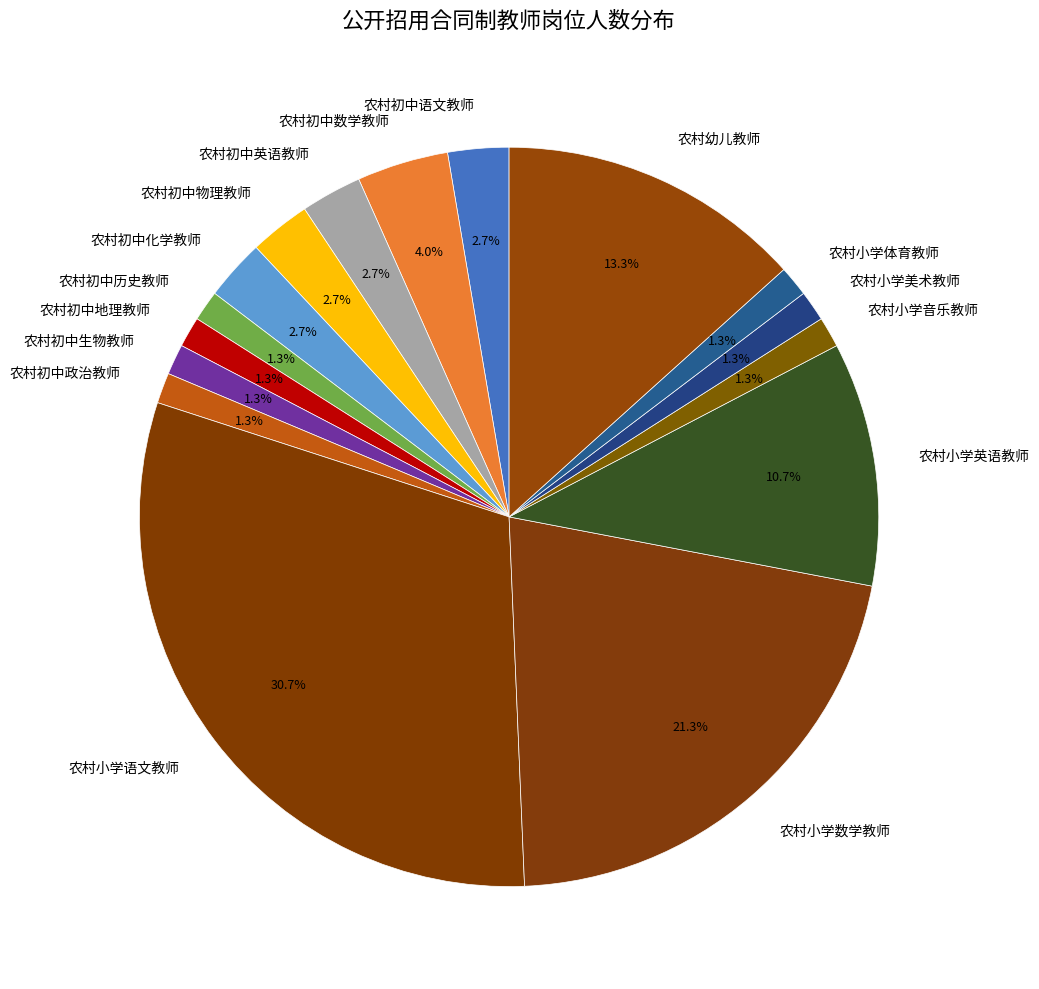

To the nearest percent, what percentage of the pie is 农村初中英语教师?

3%